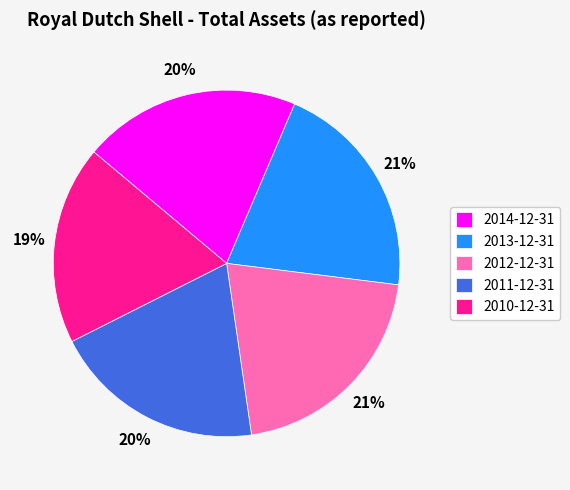

To the nearest percent, what is the difference between the largest and smallest slice percentages?

2%